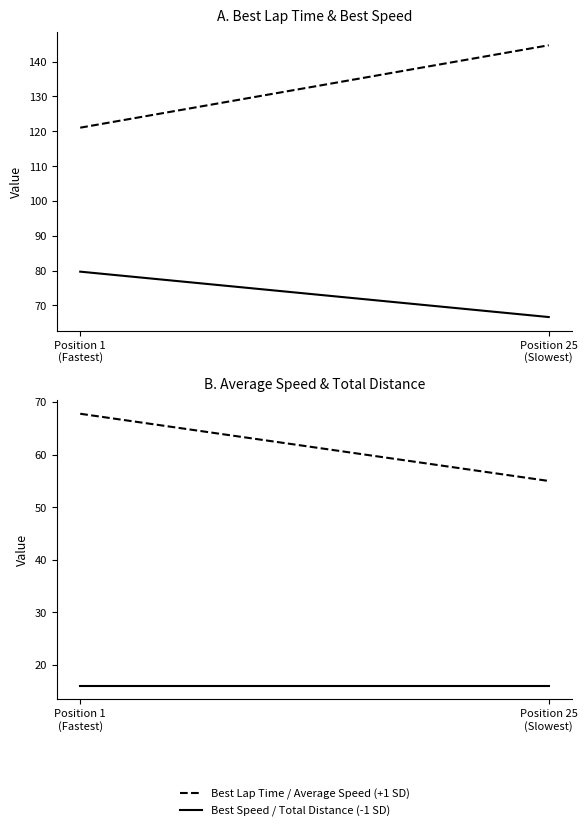

Is this an area chart (filled region under the line)?

No